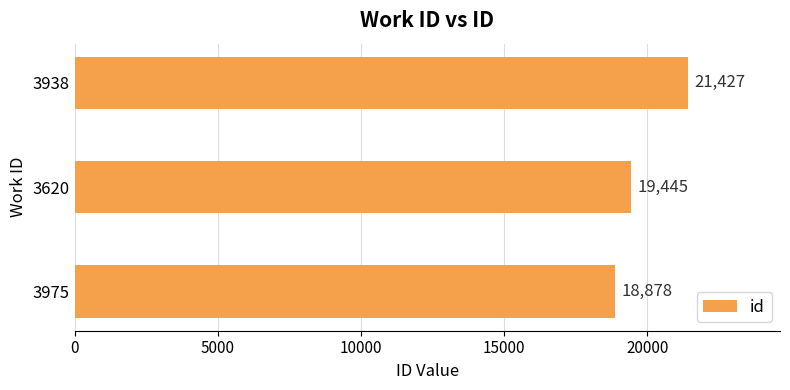

What is the change in value from 3975 to 3938?

+2549